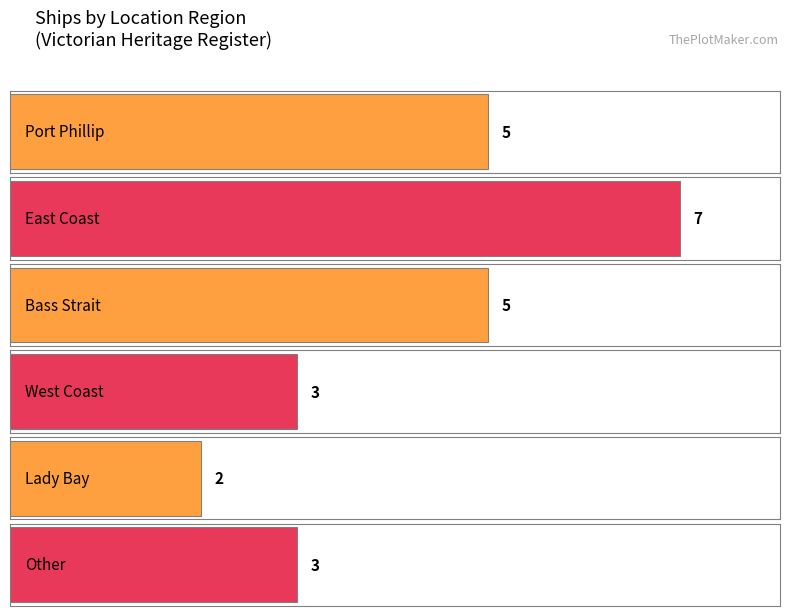

Are the bars horizontal?

Yes